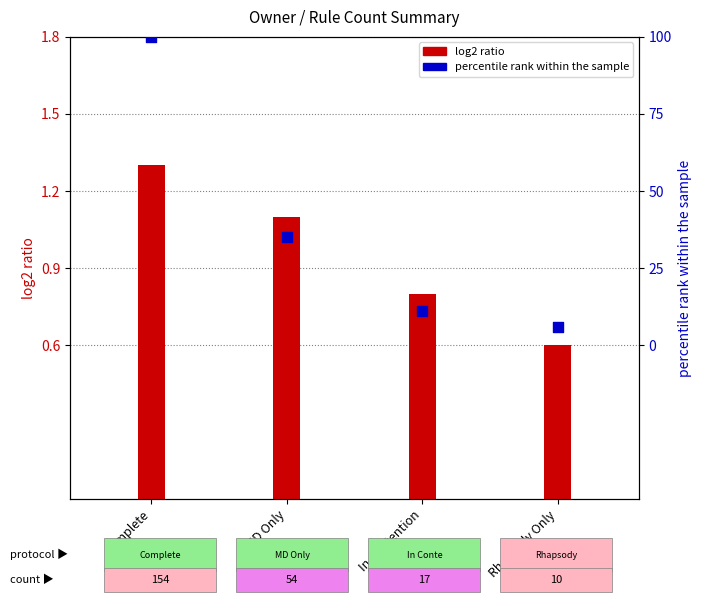

Which series reaches the minimum Y coordinate?

log2 ratio